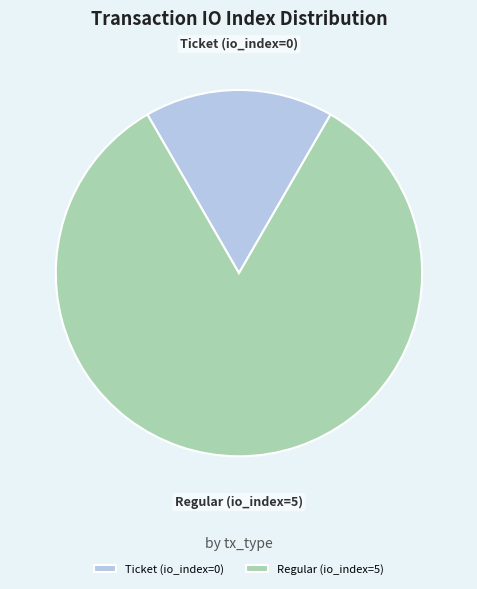

Which category has the biggest portion of the pie?

Regular (io_index=5)